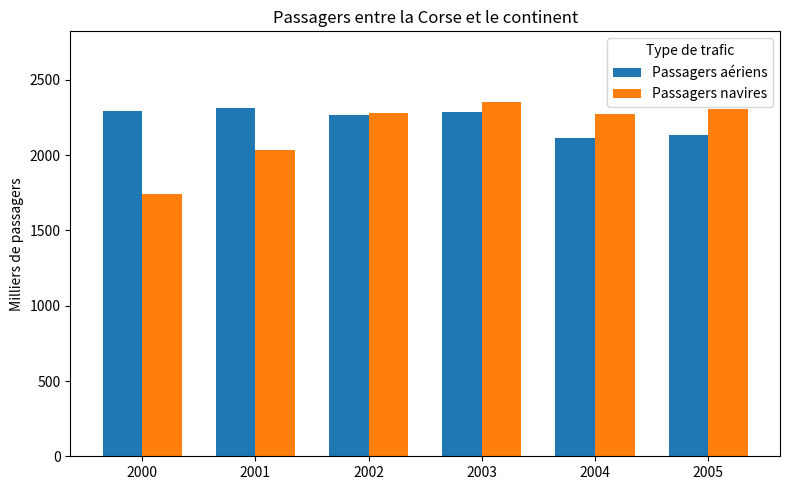

What is the difference between the Passagers navires values at 2005 and 2003?

42.2